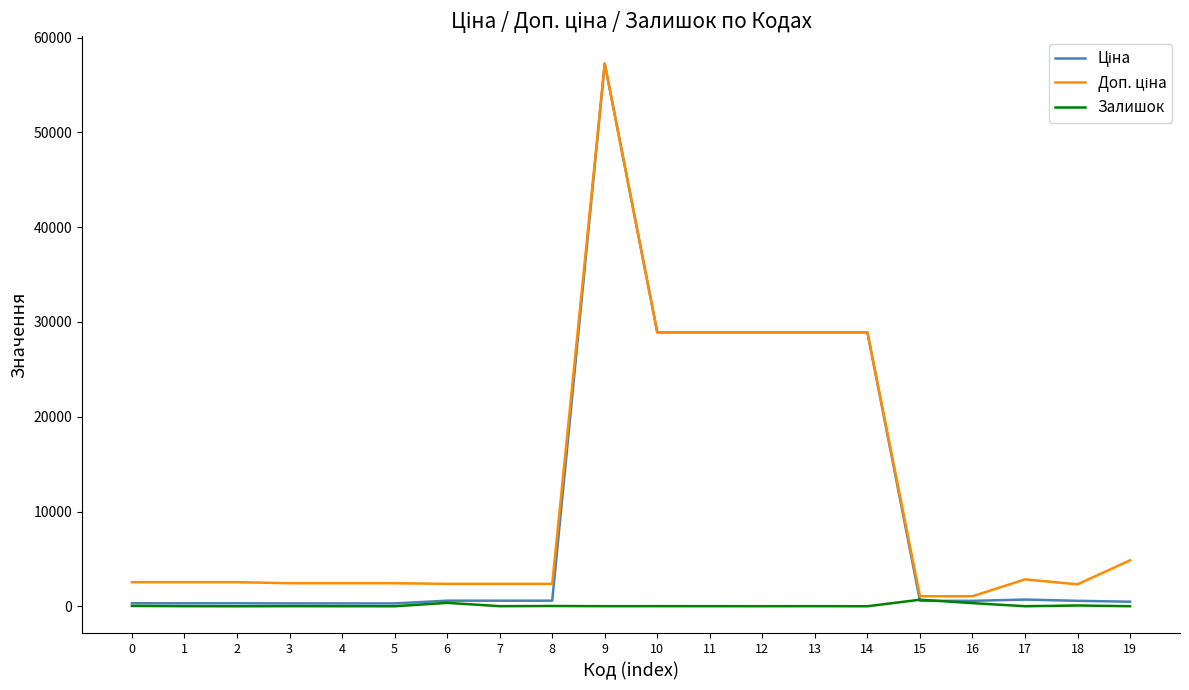

At which category is the sum across all series the highest?

9